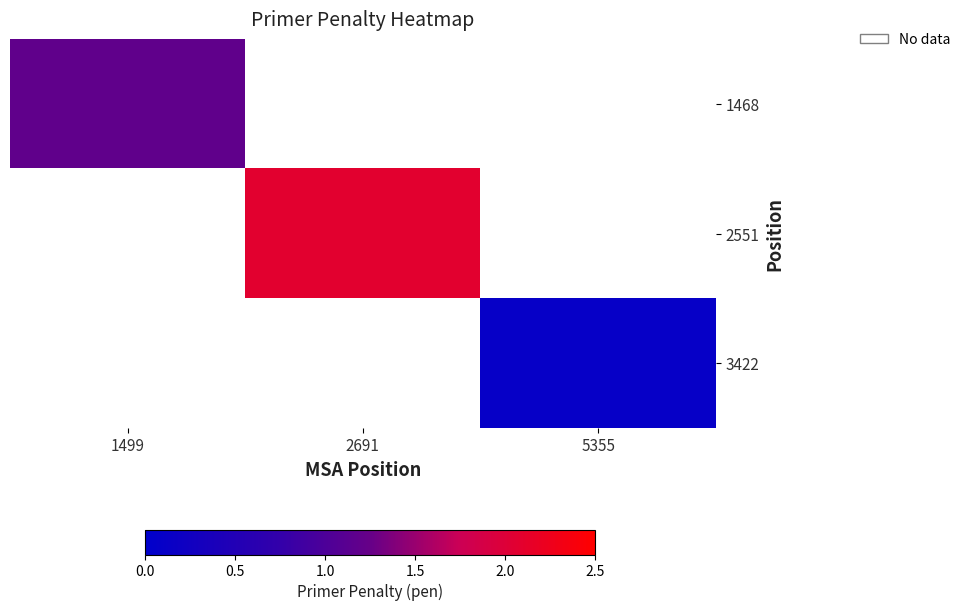

How many data points in 2551 are above 2?

1